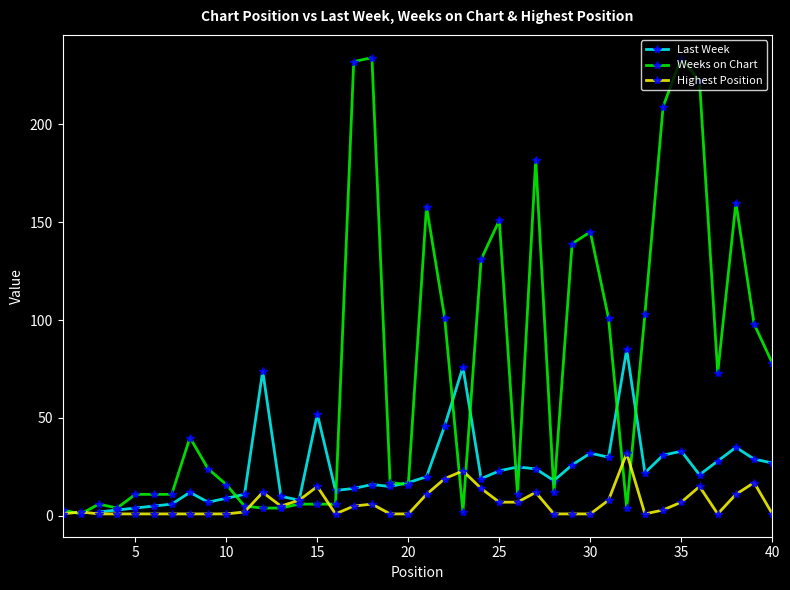

What is the average value of the Highest Position series?

6